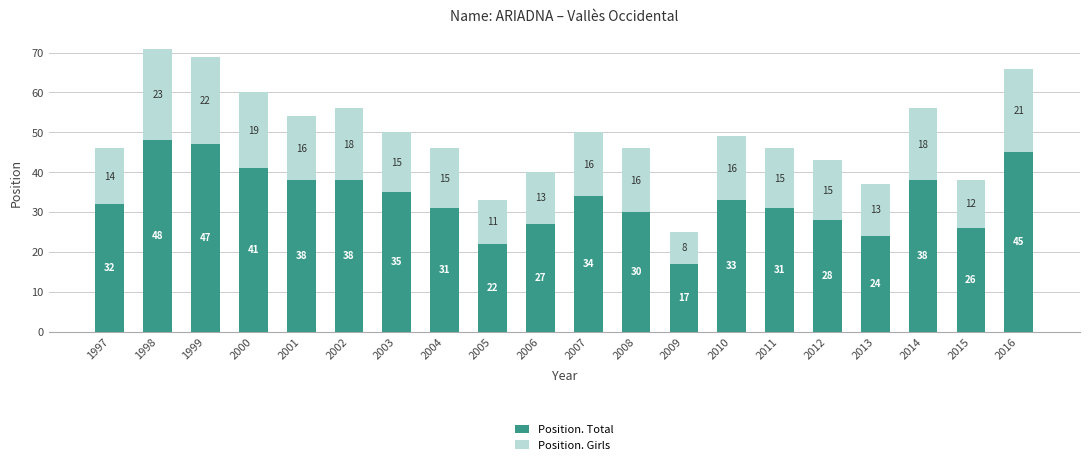

How many distinct data groups are displayed?

2